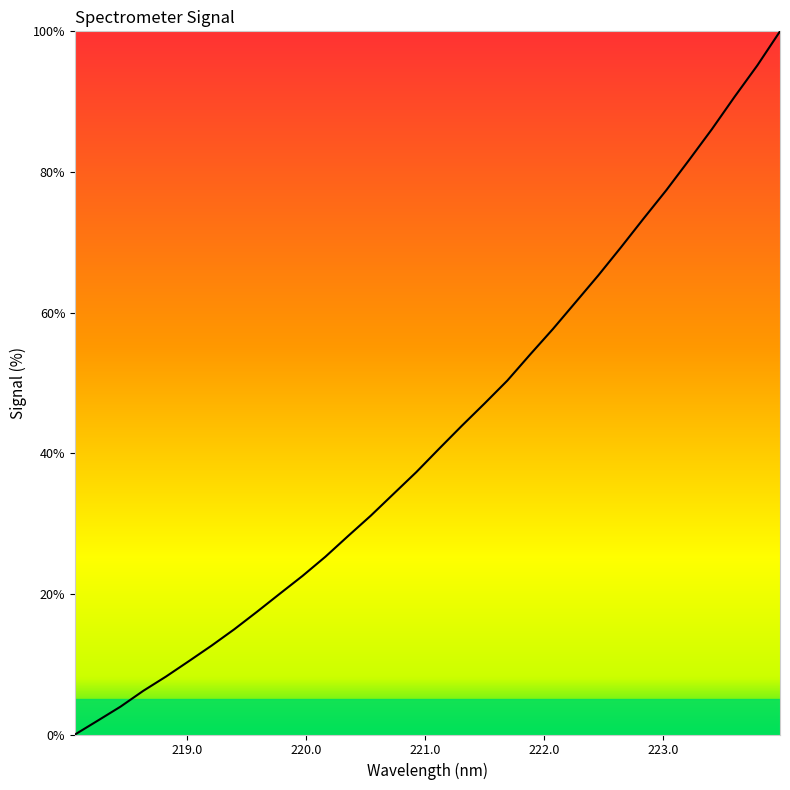

What is the difference between the maximum and minimum values?

100.0